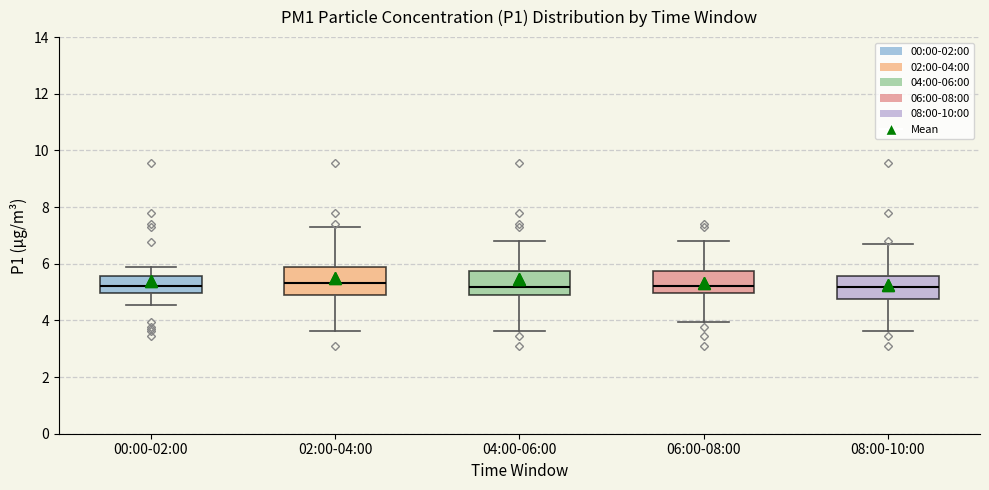

Reading left to right, transcribe this box plot: for each box, give where its median line is, the range the box spans, and where its two whiskers end, as read against the y-axis. The values are not printed on the chart, so give them approximately, as read against the axis.

00:00-02:00: median 5.2, box 5.0 to 5.6, whiskers 4.6 to 5.8
02:00-04:00: median 5.4, box 4.8 to 5.8, whiskers 3.6 to 7.2
04:00-06:00: median 5.2, box 4.8 to 5.8, whiskers 3.6 to 6.8
06:00-08:00: median 5.2, box 5.0 to 5.8, whiskers 4.0 to 6.8
08:00-10:00: median 5.2, box 4.8 to 5.6, whiskers 3.6 to 6.6